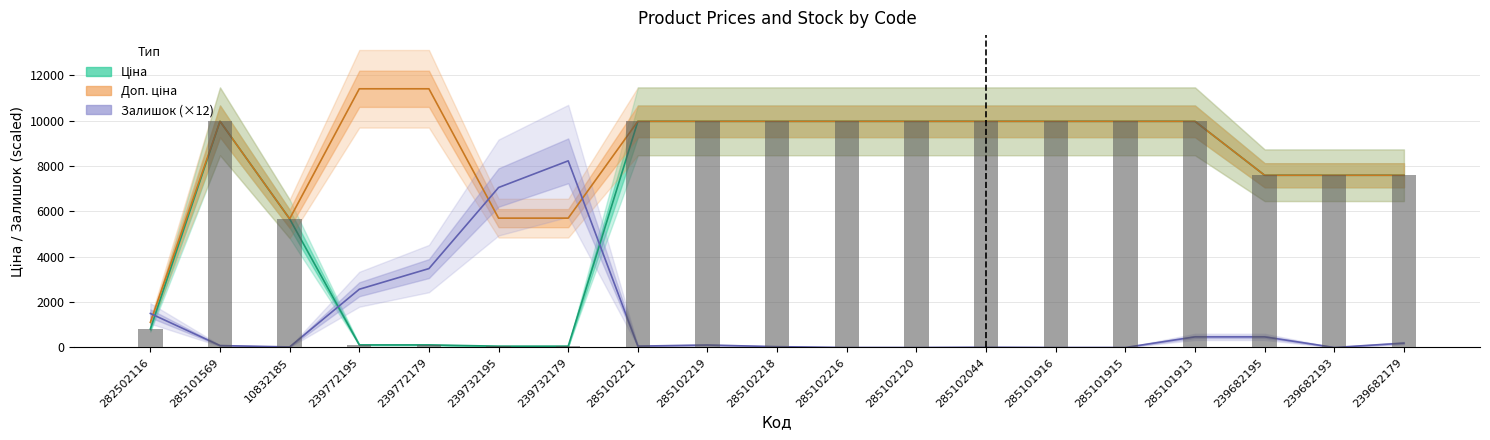

What is the difference between the highest and lowest values at 239772195?

11295.9